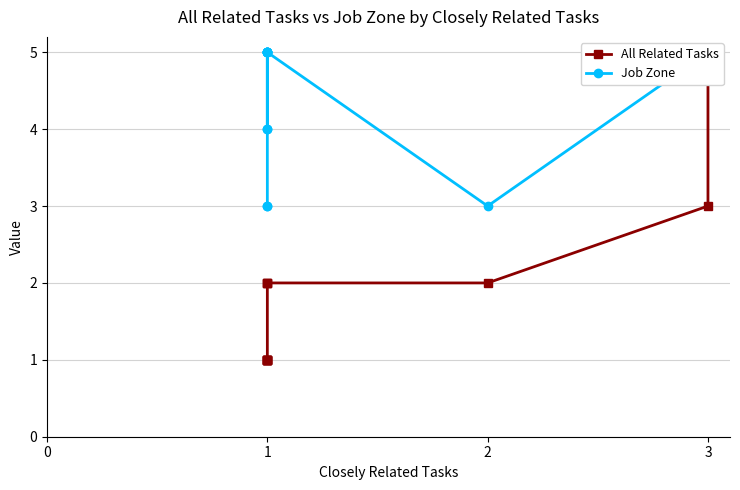

The All Related Tasks series shows 2 at 6. True or false?

False